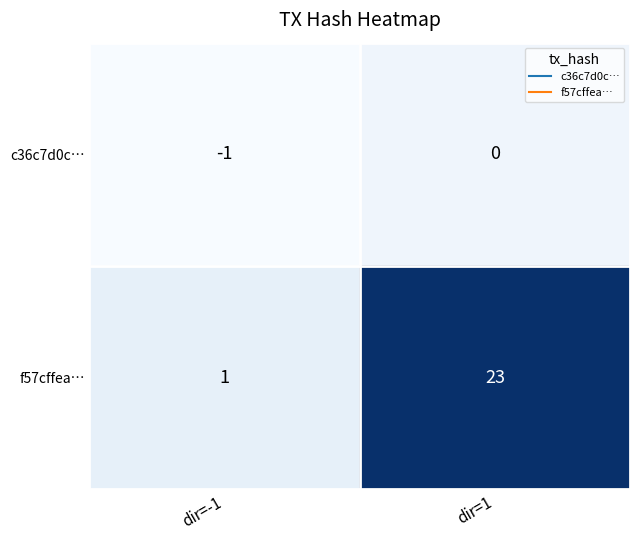

Which series has the largest range (max minus min)?

f57cffea…